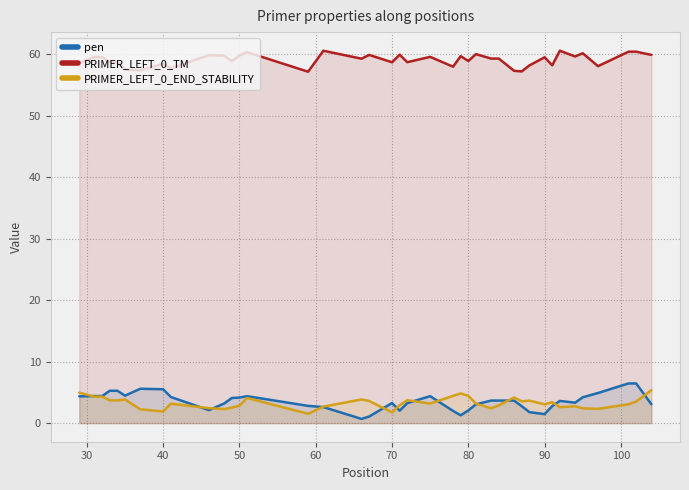

Reading left to right, transcribe all the data shown in this chart.

pen: 4.4	4.4	4.4	5.3	5.3	4.5	5.6	5.5	4.2	2.1	3.2	4.1	4.2	4.4	2.8	2.6	0.7	1.1	3.3	2.0	3.3	4.4	2.0	1.3	2.1	3.1	3.7	3.7	3.7	2.8	1.8	1.5	2.8	3.6	3.3	4.2	4.9	6.5	6.5	3.1
PRIMER_LEFT_0_TM: 58.6	59.6	59.6	58.7	58.7	57.5	57.4	58.5	57.8	59.9	59.8	58.9	59.8	60.4	57.2	60.6	59.3	59.9	58.7	60.0	58.7	59.6	58.0	59.7	58.9	60.1	59.3	59.3	57.3	57.2	58.2	59.5	58.2	60.6	59.7	60.2	58.1	60.5	60.5	59.9
PRIMER_LEFT_0_END_STABILITY: 5.0	4.3	4.3	3.7	3.7	3.9	2.2	1.9	3.2	2.4	2.3	2.5	2.9	4.1	1.5	2.7	3.9	3.6	1.8	2.9	3.7	3.2	4.4	4.8	4.4	3.2	2.4	2.9	4.2	3.5	3.7	3.1	3.4	2.6	2.7	2.4	2.3	3.1	3.5	5.4